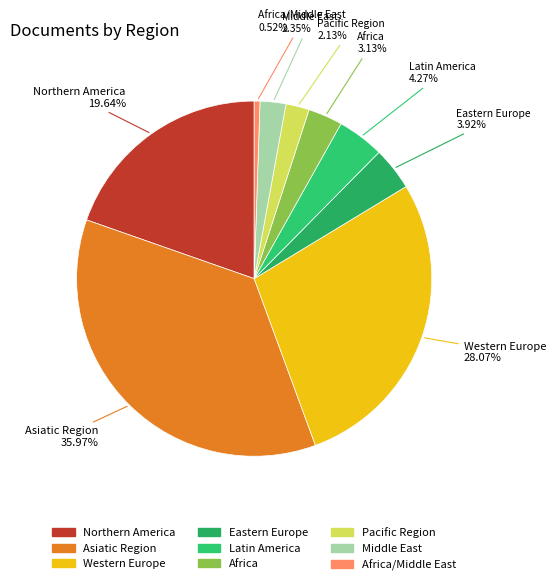

Is there any slice that represents more than half of the pie?

No